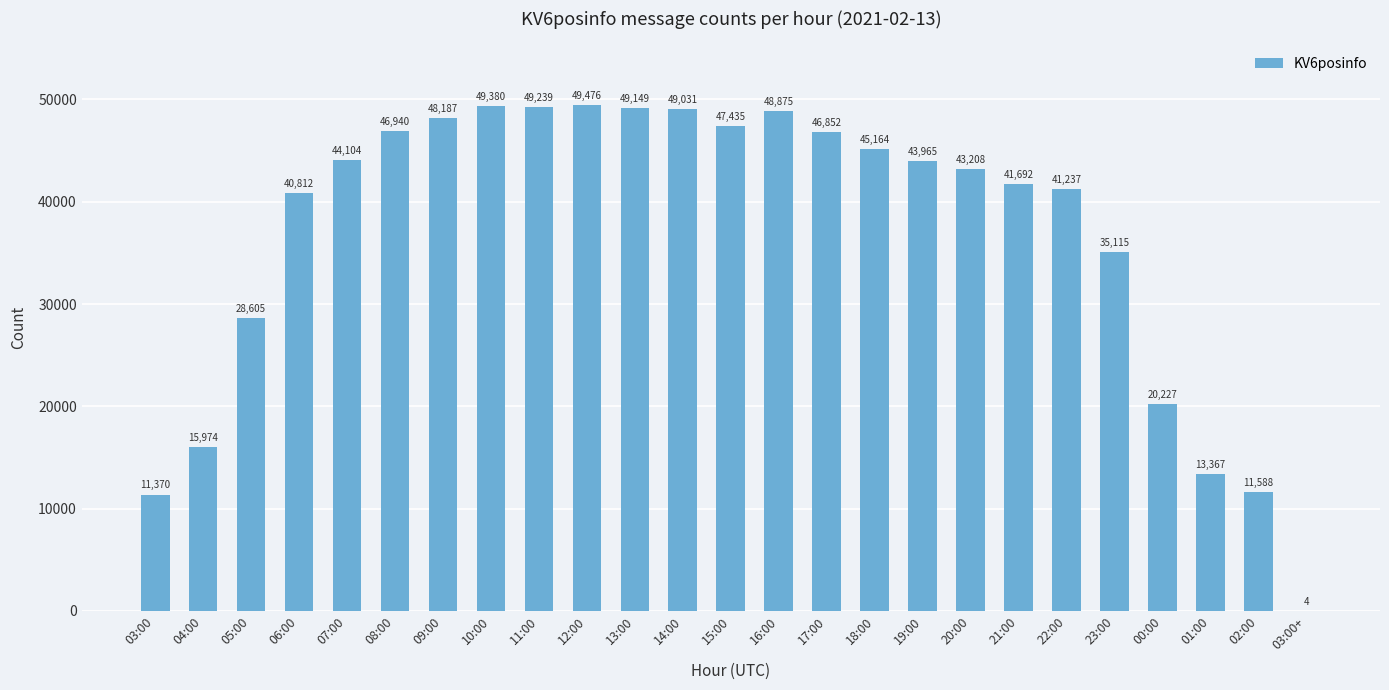

Where is the data nearest to the value 24740?

05:00